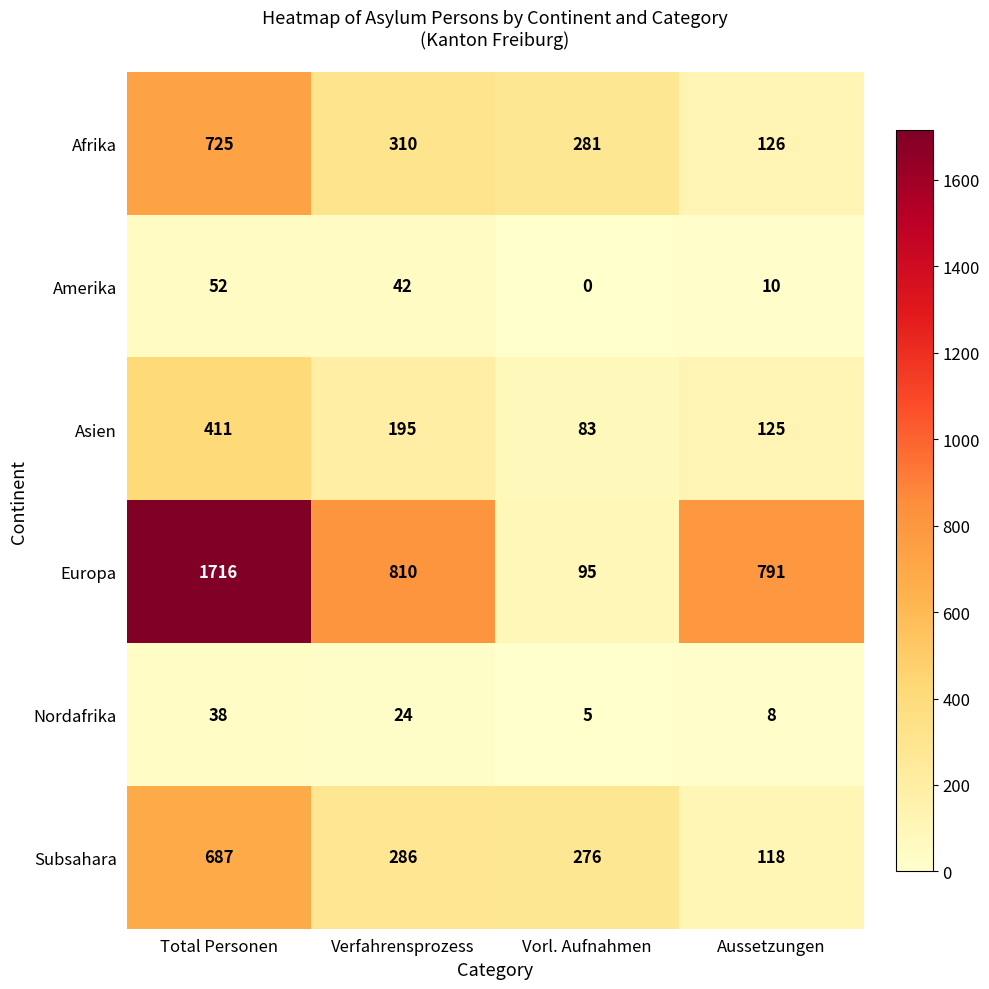

What is the greatest value displayed?

1716